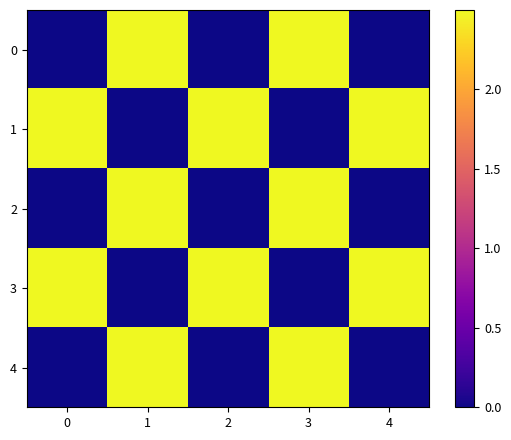

List the series in order of their peak value, lowest first.

0, 1, 2, 3, 4